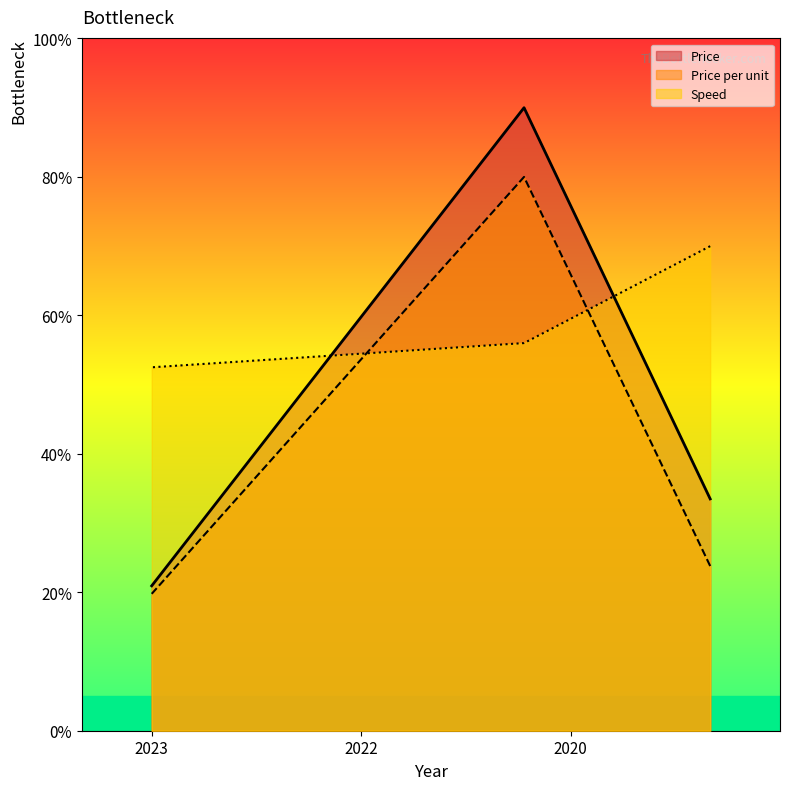

The Speed series shows 99.9 at 2023. True or false?

False